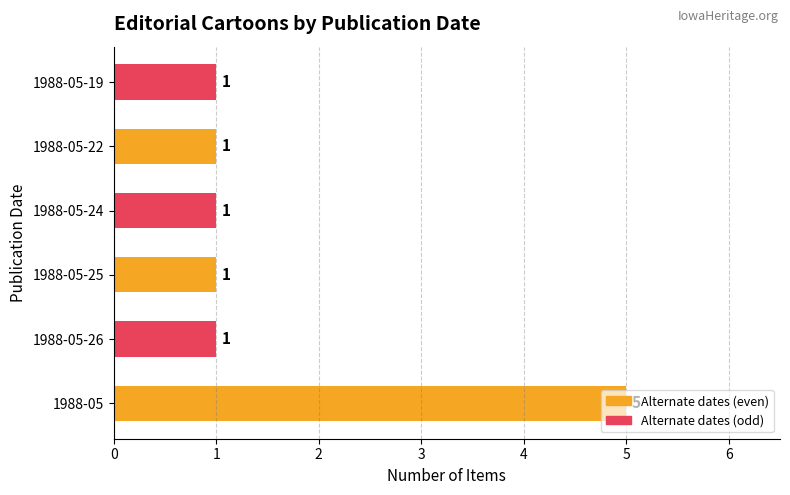

True or false: the data shows 0 at 1988-05-25.

False